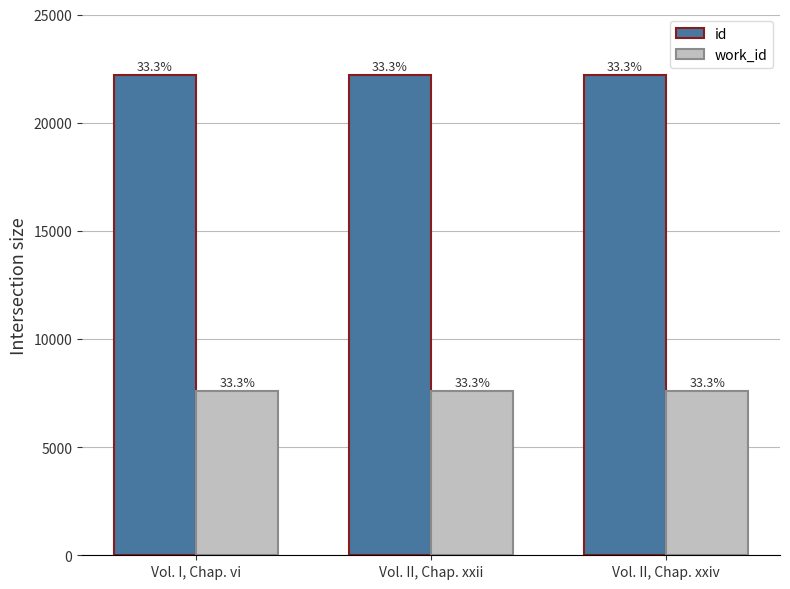

Are the bars grouped side by side (vs. stacked)?

Yes